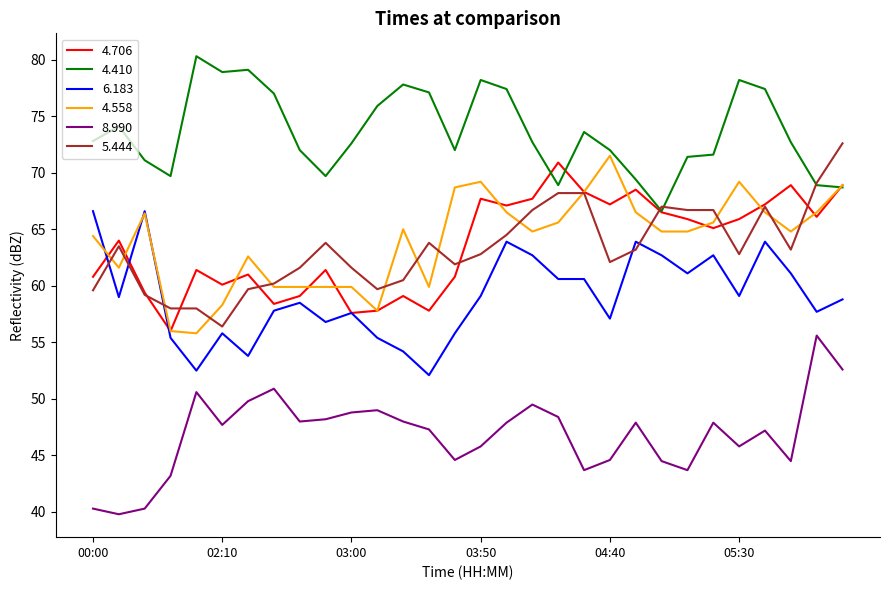

Rank the series by their maximum value, from lowest to highest.

8.990, 6.183, 4.706, 4.558, 5.444, 4.410